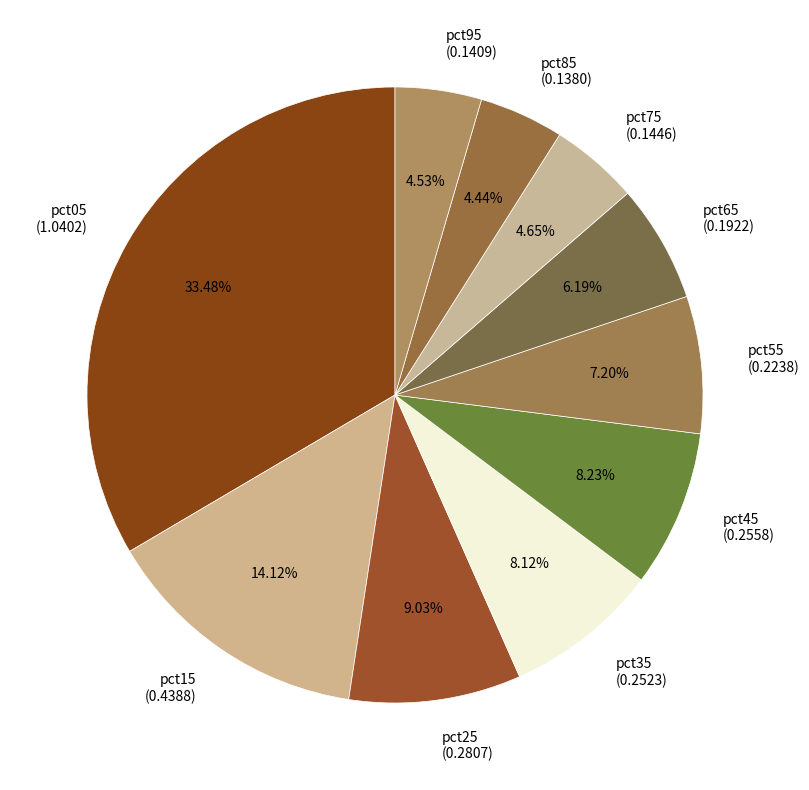

To the nearest percent, what portion does pct15 represent?

14%